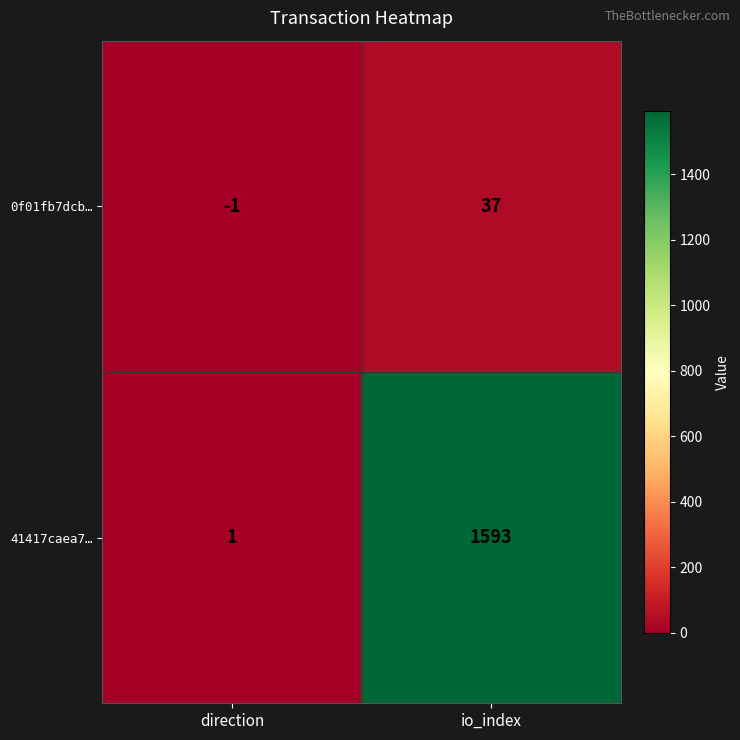

What is the total value across all series at io_index?

1630